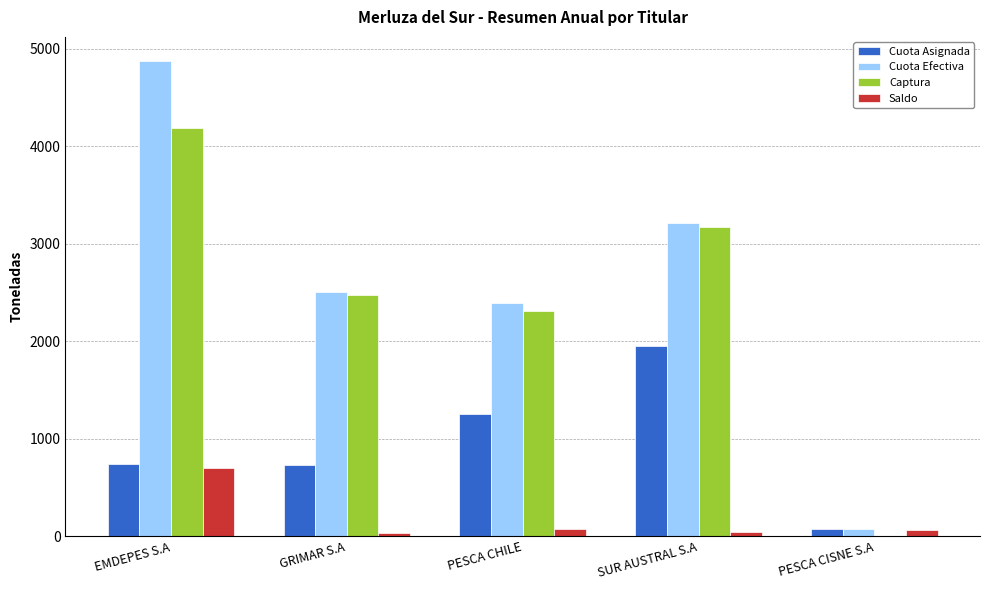

At which label does Cuota Asignada reach its peak?

SUR AUSTRAL S.A